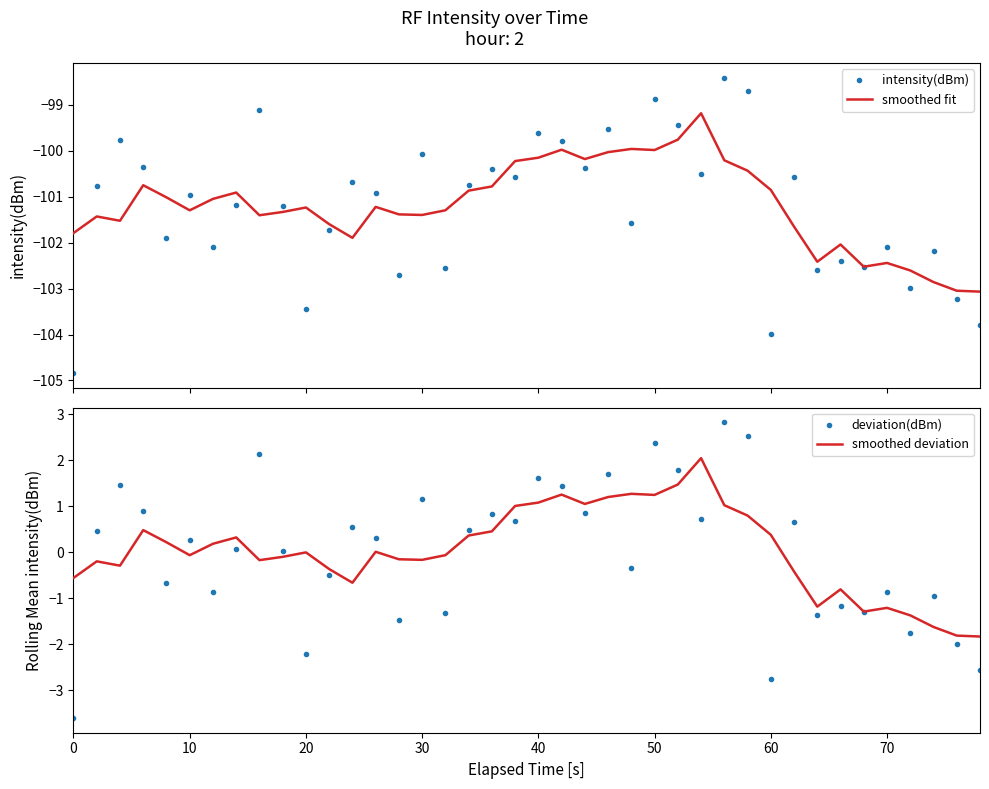

What is the difference between the second highest and minimum values in the intensity(dBm) series?

6.1